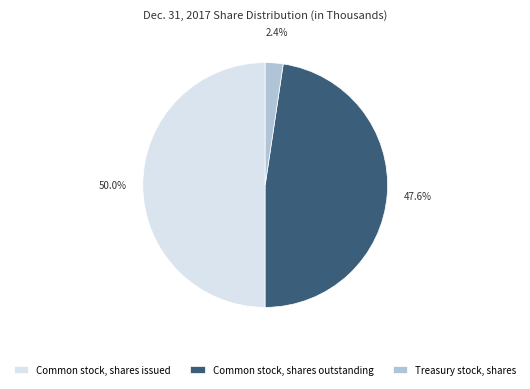

Is Treasury stock, shares the majority of the pie?

No